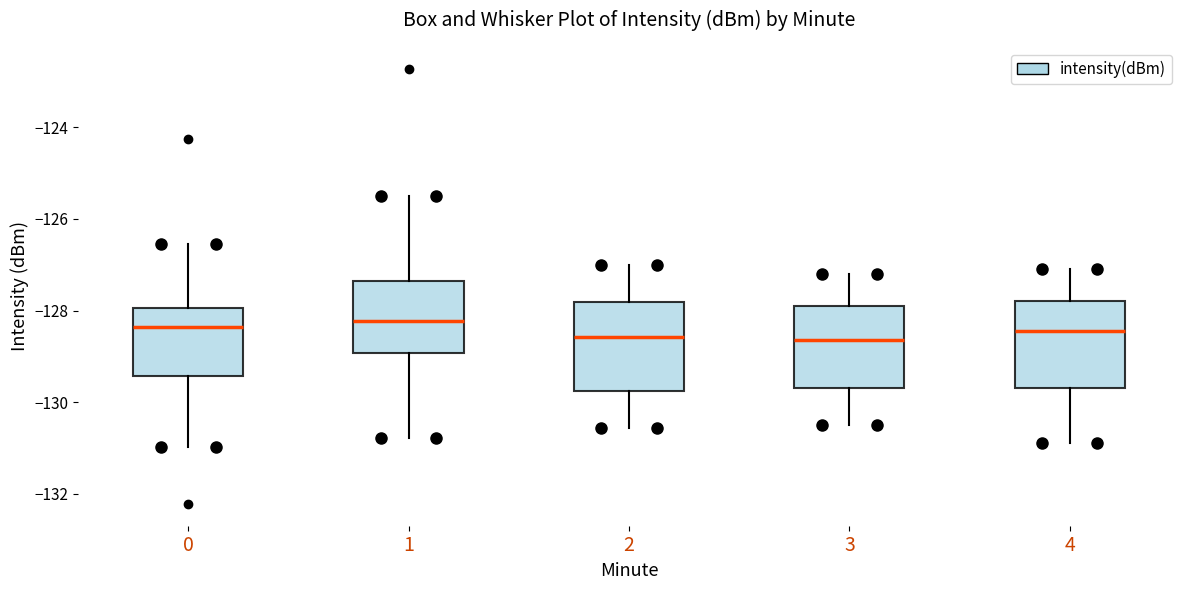

Where does the lower whisker of the box at x = 4 end on the y-axis? The values are not printed on the chart, so give them approximately, as read against the axis.

-130.8